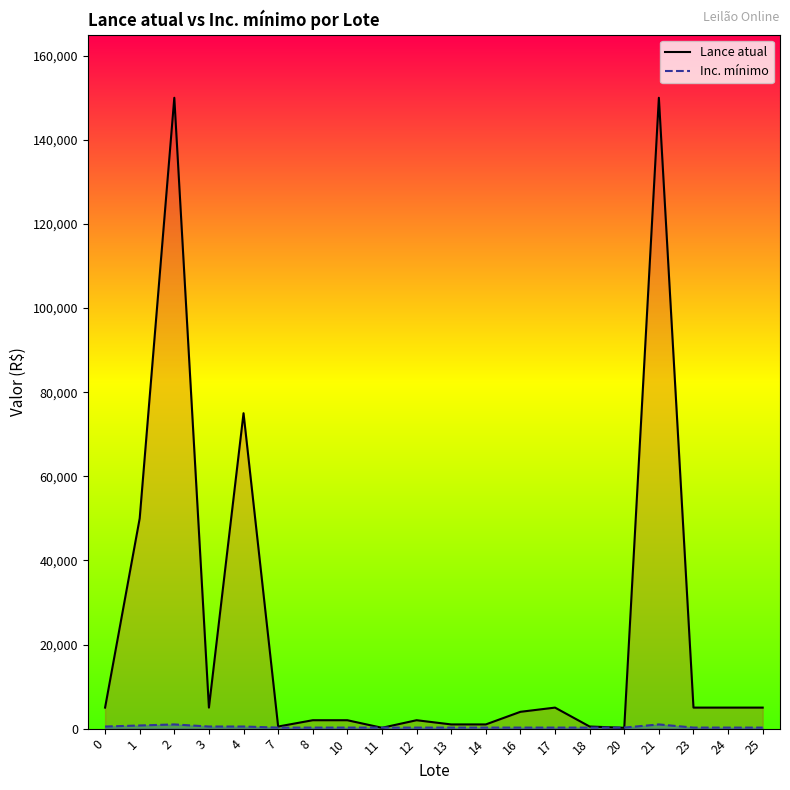

What is the difference between the Lance atual values at 4 and 0?

70000